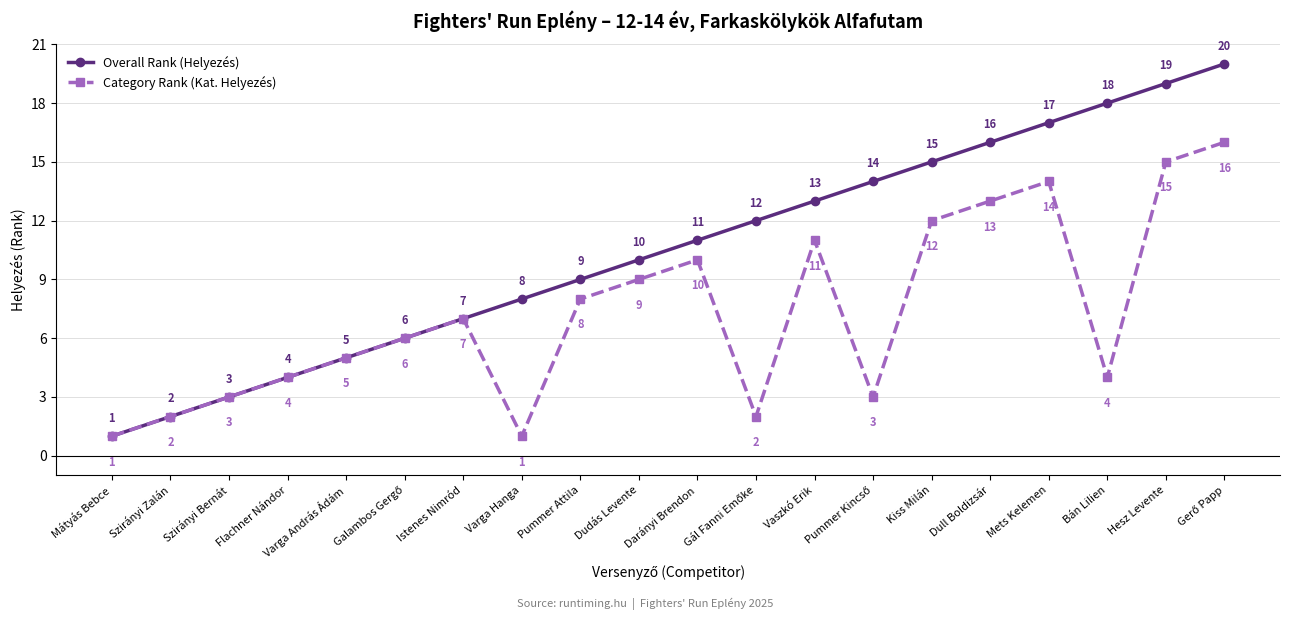

What is the label of the 1st point from the left?

Mátyás Bebce